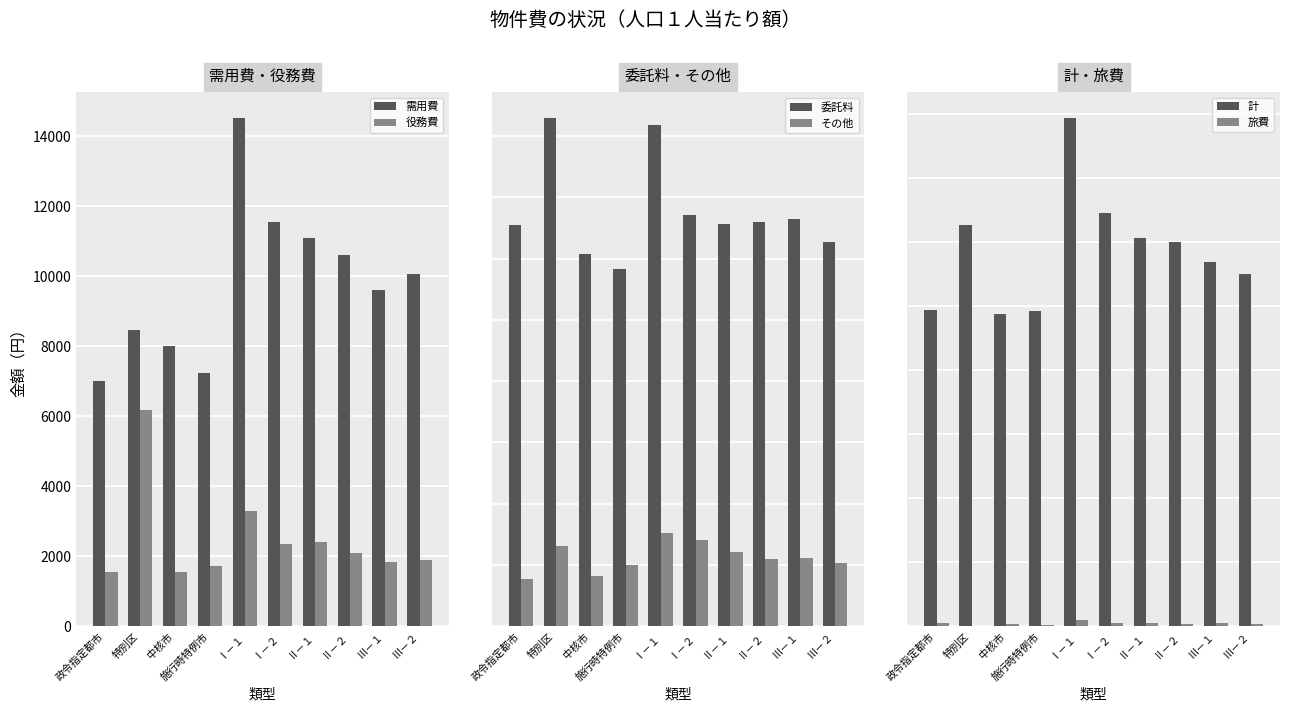

Which series has the widest spread of values?

計